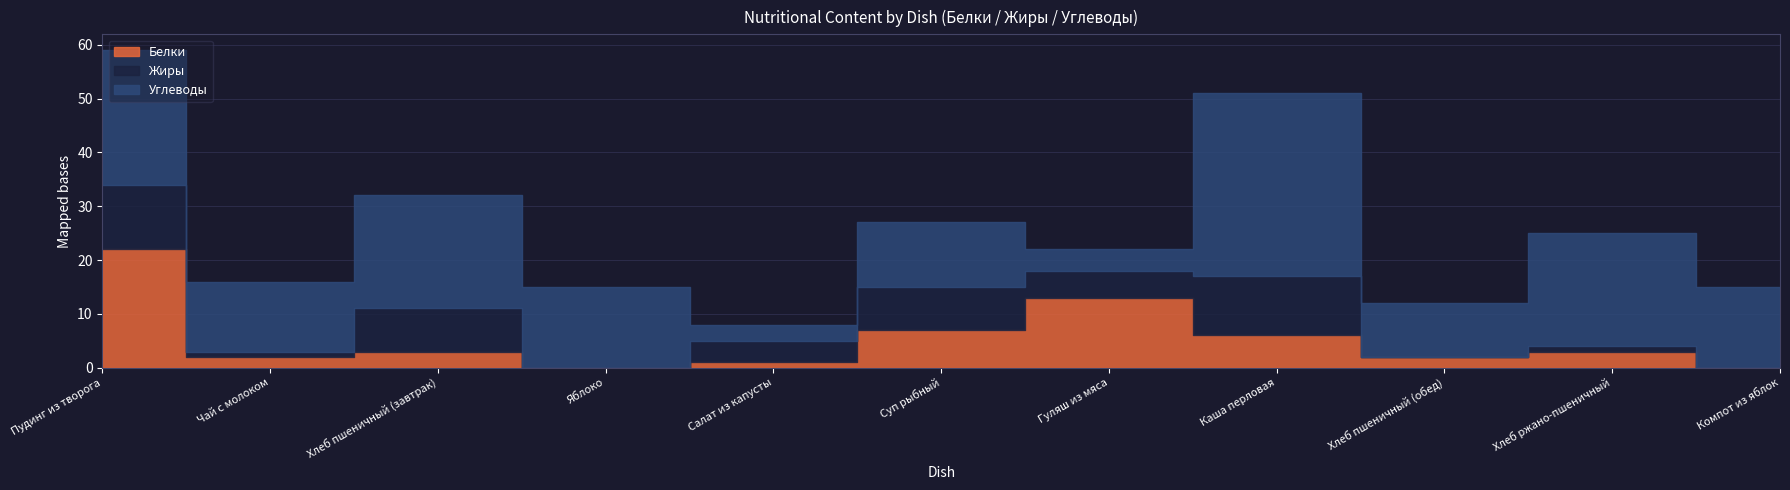

Between which two adjacent categories do Белки and Углеводы first intersect?

Суп рыбный and Гуляш из мяса